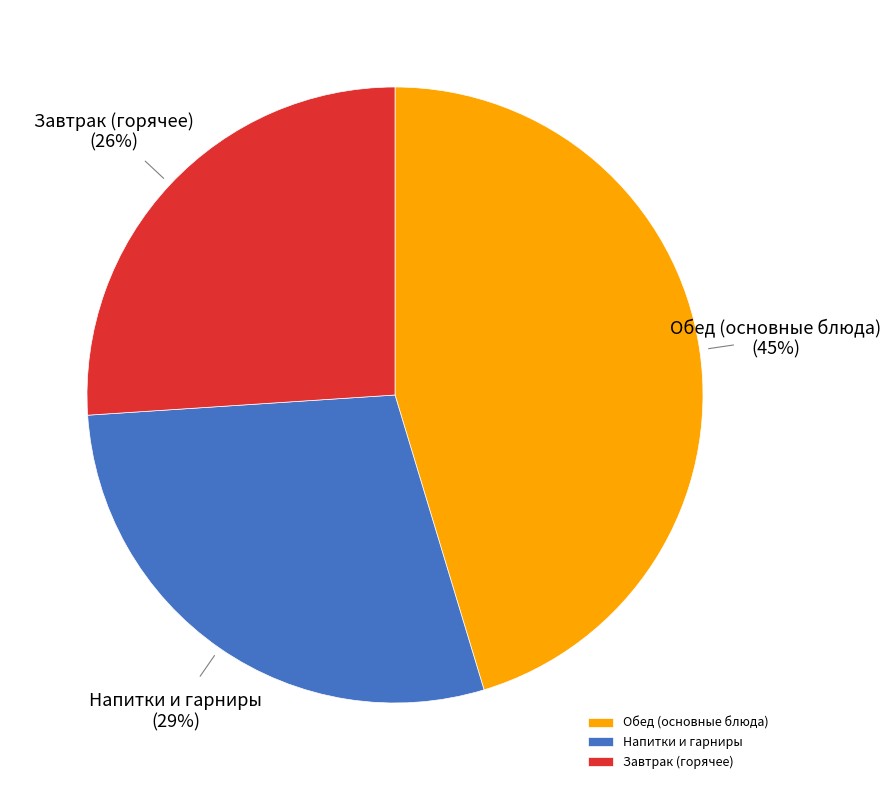

To the nearest percent, what is the average slice percentage?

33%